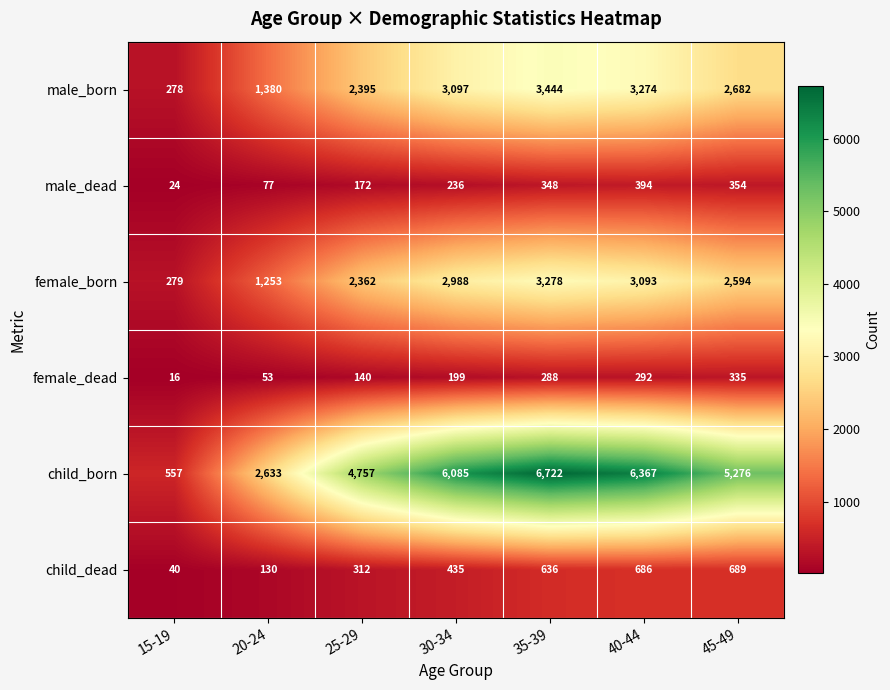

Rank the series at 15-19 from highest to lowest value.

child_born, female_born, male_born, child_dead, male_dead, female_dead